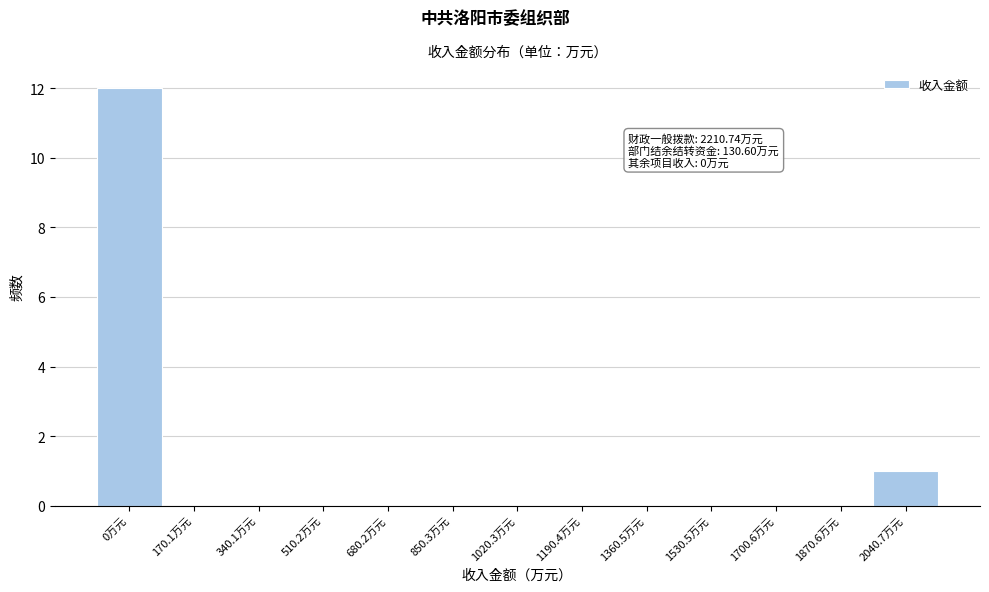

Reading left to right, transcribe all the data shown in this chart.

0万元=12	170.1万元=0	340.1万元=0	510.2万元=0	680.2万元=0	850.3万元=0	1020.3万元=0	1190.4万元=0	1360.5万元=0	1530.5万元=0	1700.6万元=0	1870.6万元=0	2040.7万元=1